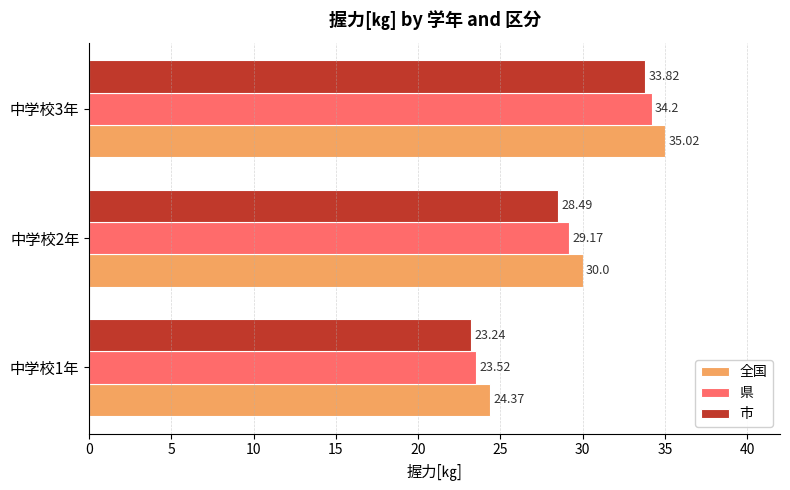

What is the average value of the 全国 series?

29.8